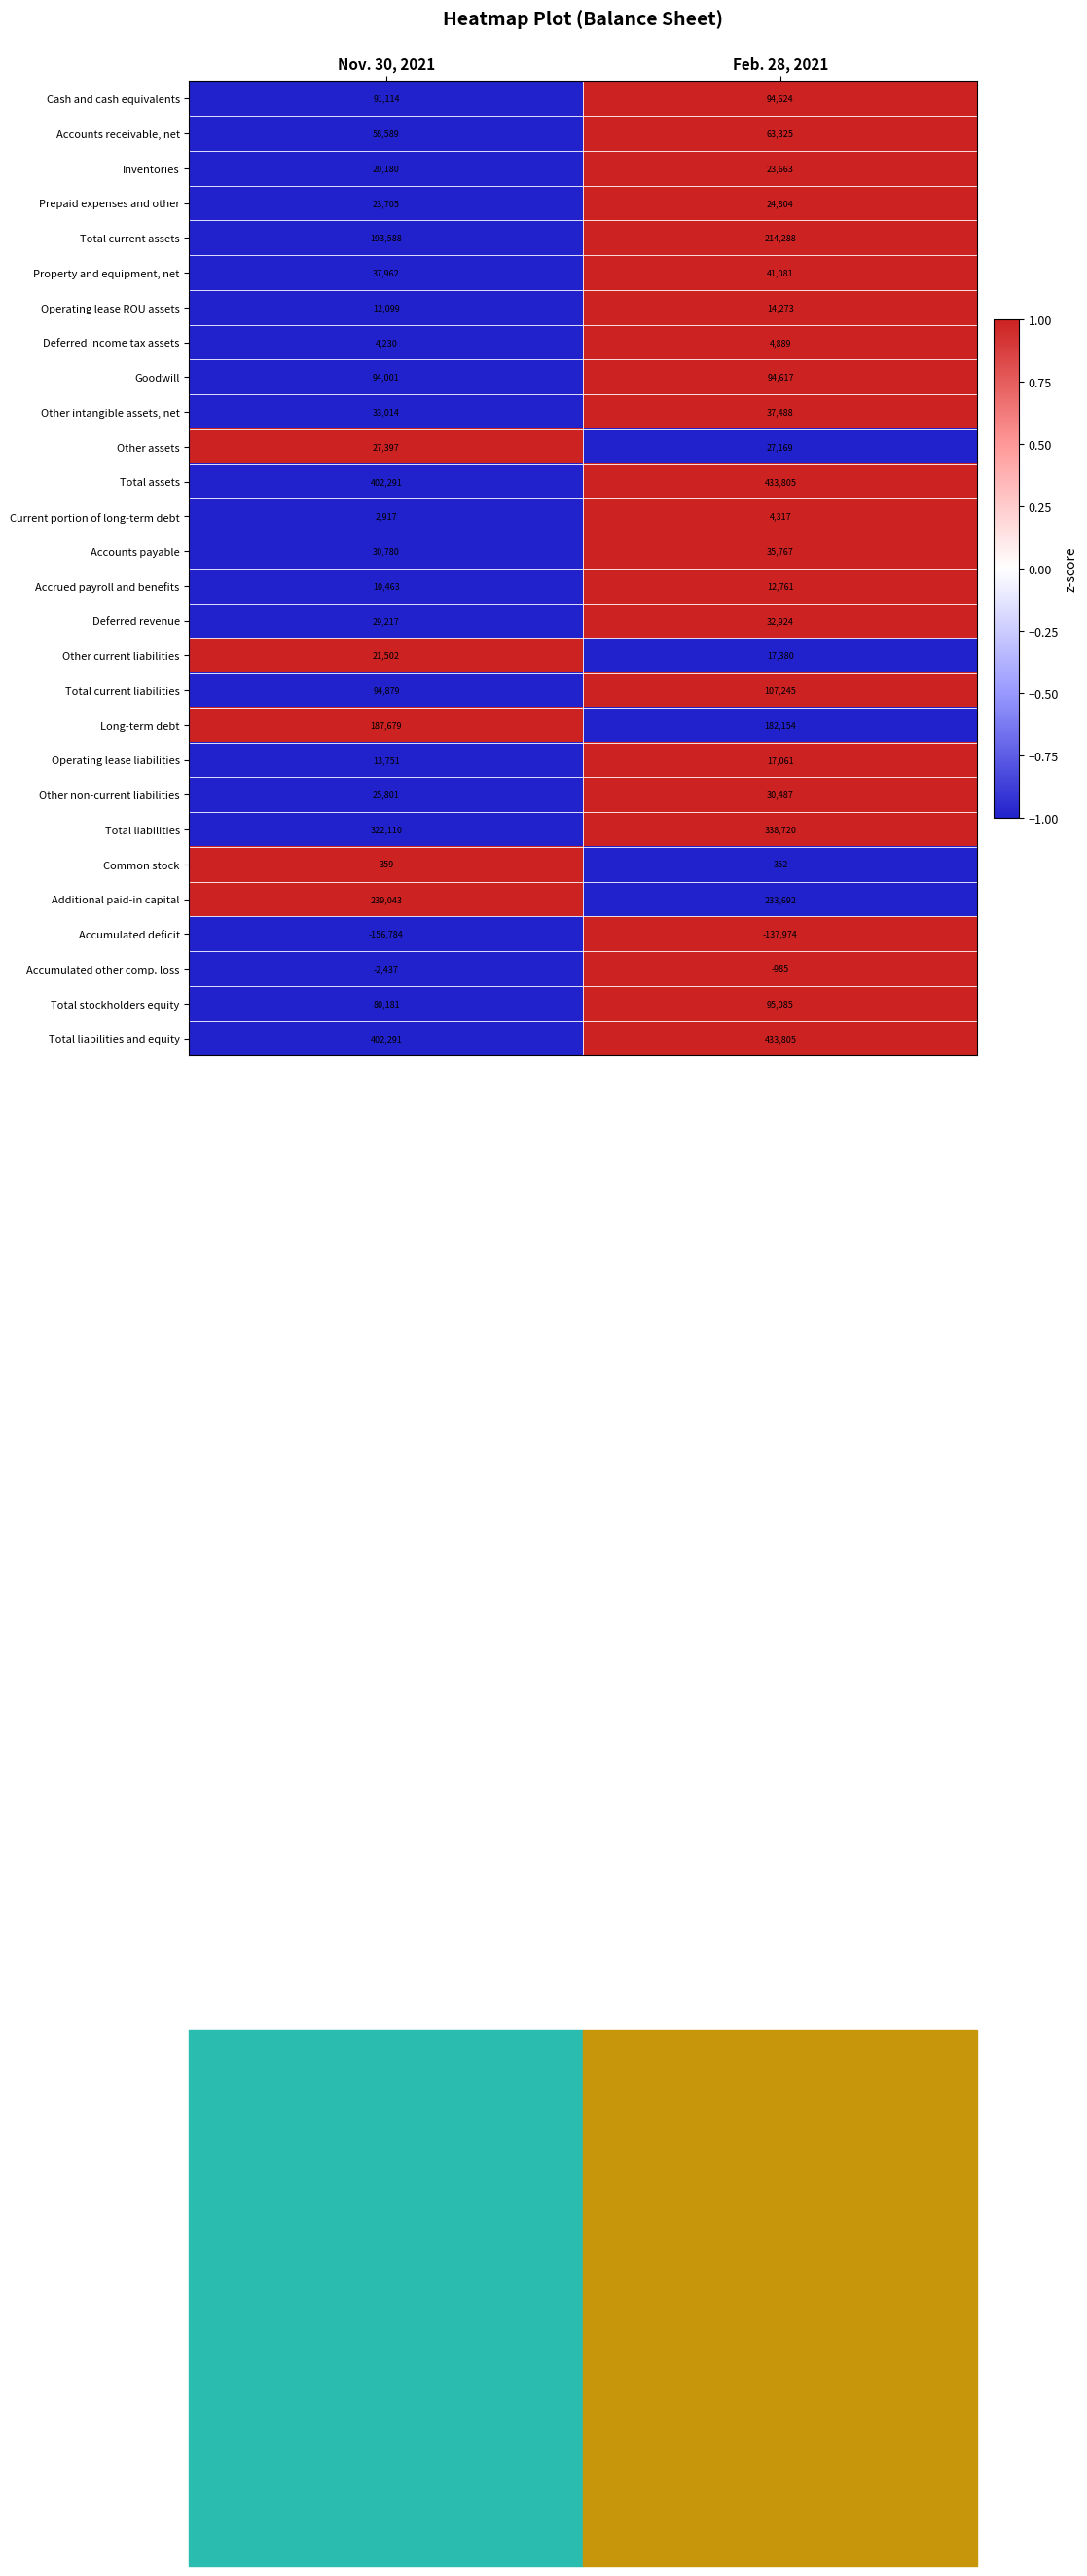

List the labels in order of Accrued payroll and benefits value, smallest first.

Nov. 30, 2021, Feb. 28, 2021